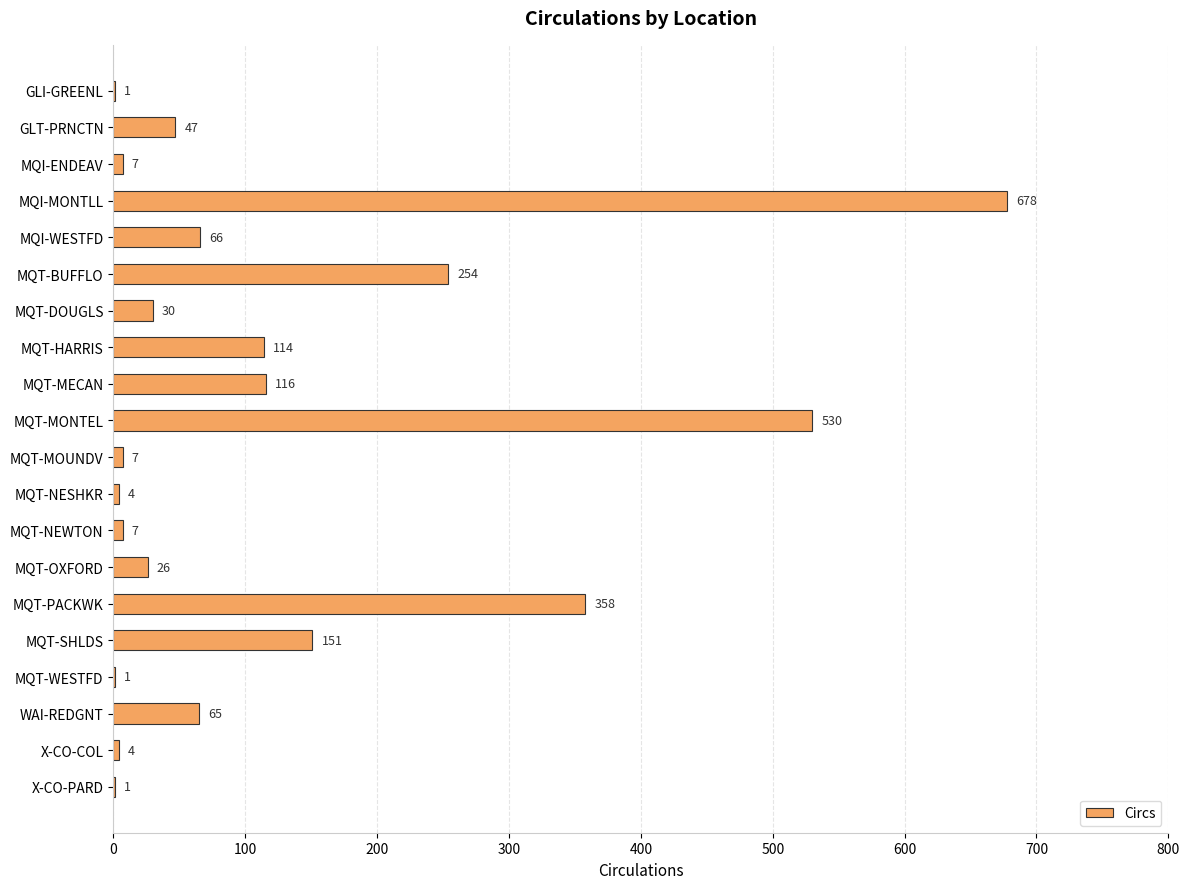

Count the number of data series in this chart.

1